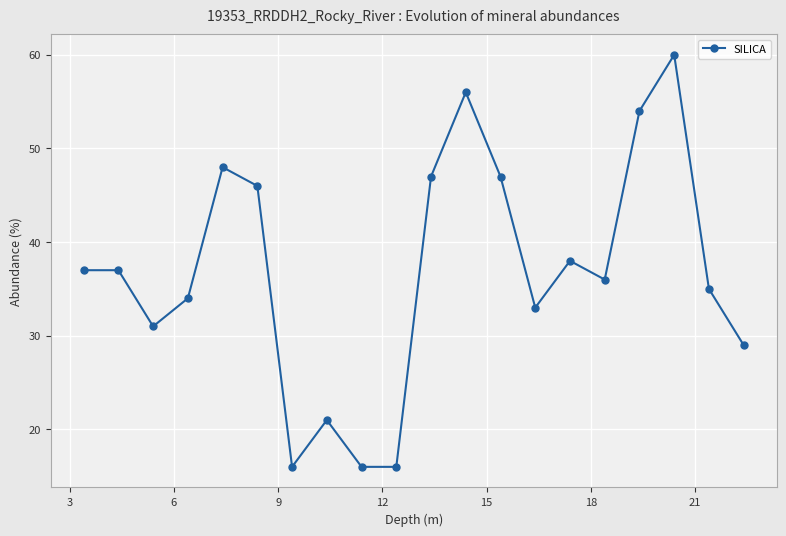

What is the value of the 5th point from the left?

48